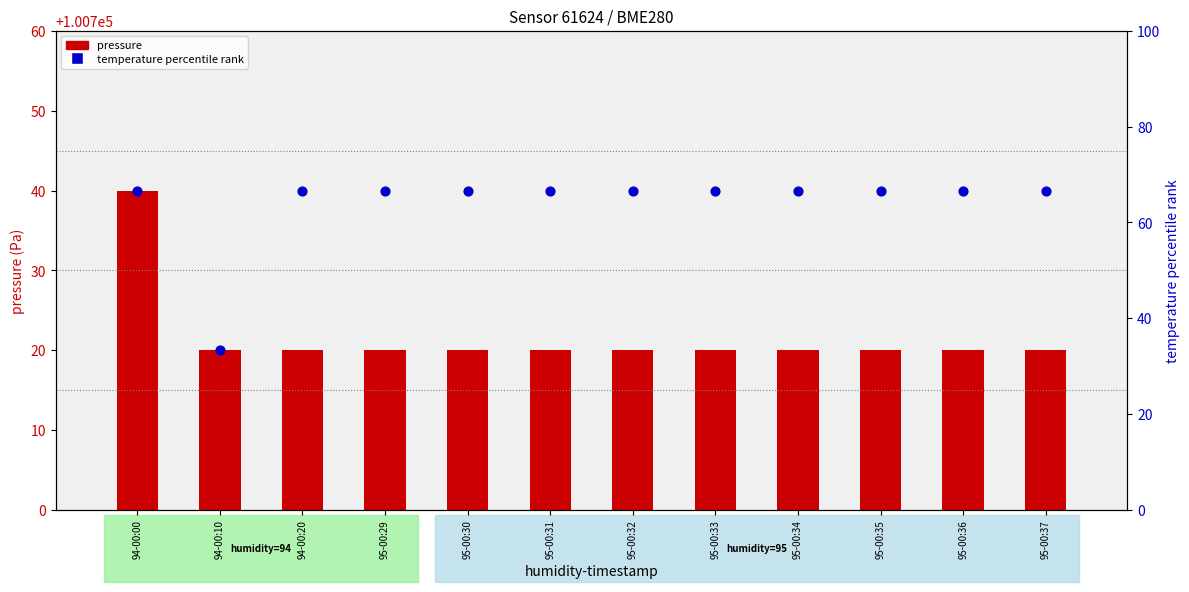

Approximately how many times larger is the value at 95-00:32 compared to 95-00:34?

1.0